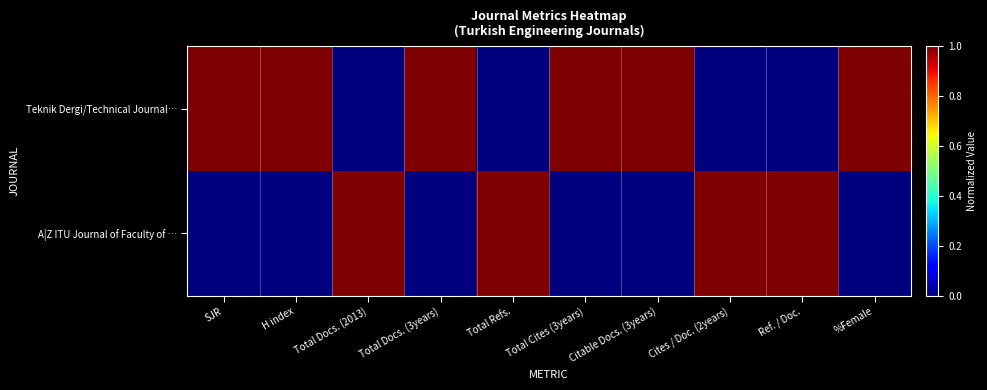

Which series has the widest spread of values?

Teknik Dergi/Technical Journal…